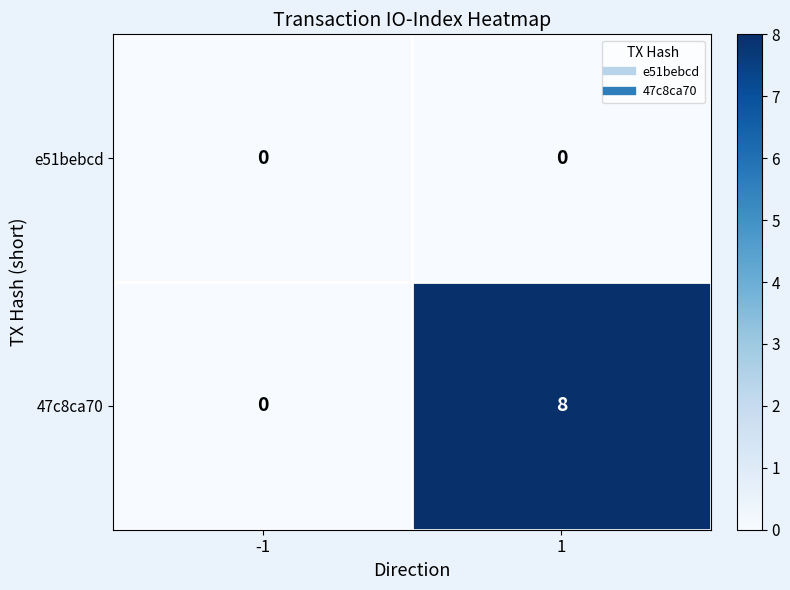

What is the sum of all 47c8ca70 values?

8